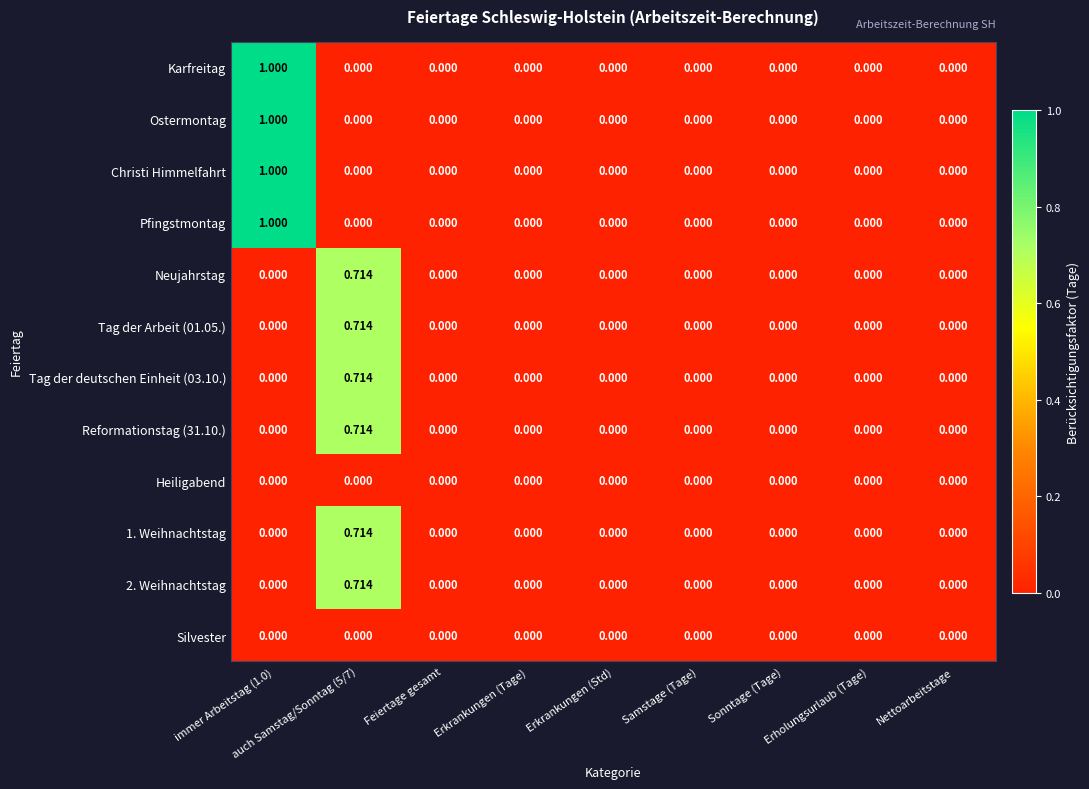

How many distinct data groups are displayed?

12